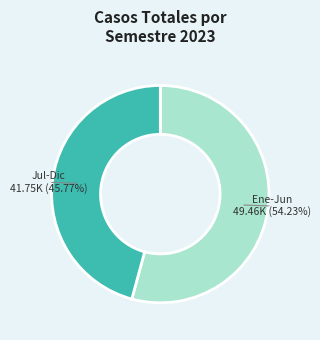

Is there a majority slice in this chart?

Yes